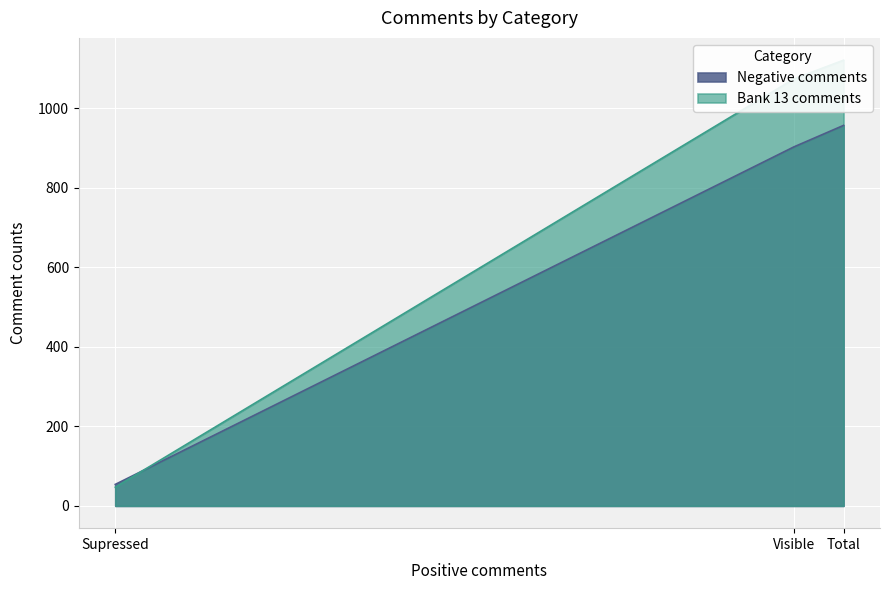

Which series has the widest spread of values?

Bank 13 comments